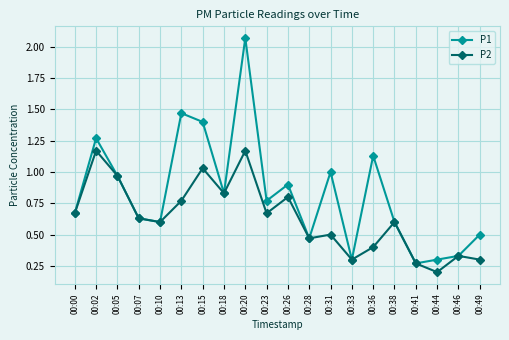

Rank the series by their average value, from highest to lowest.

P1, P2